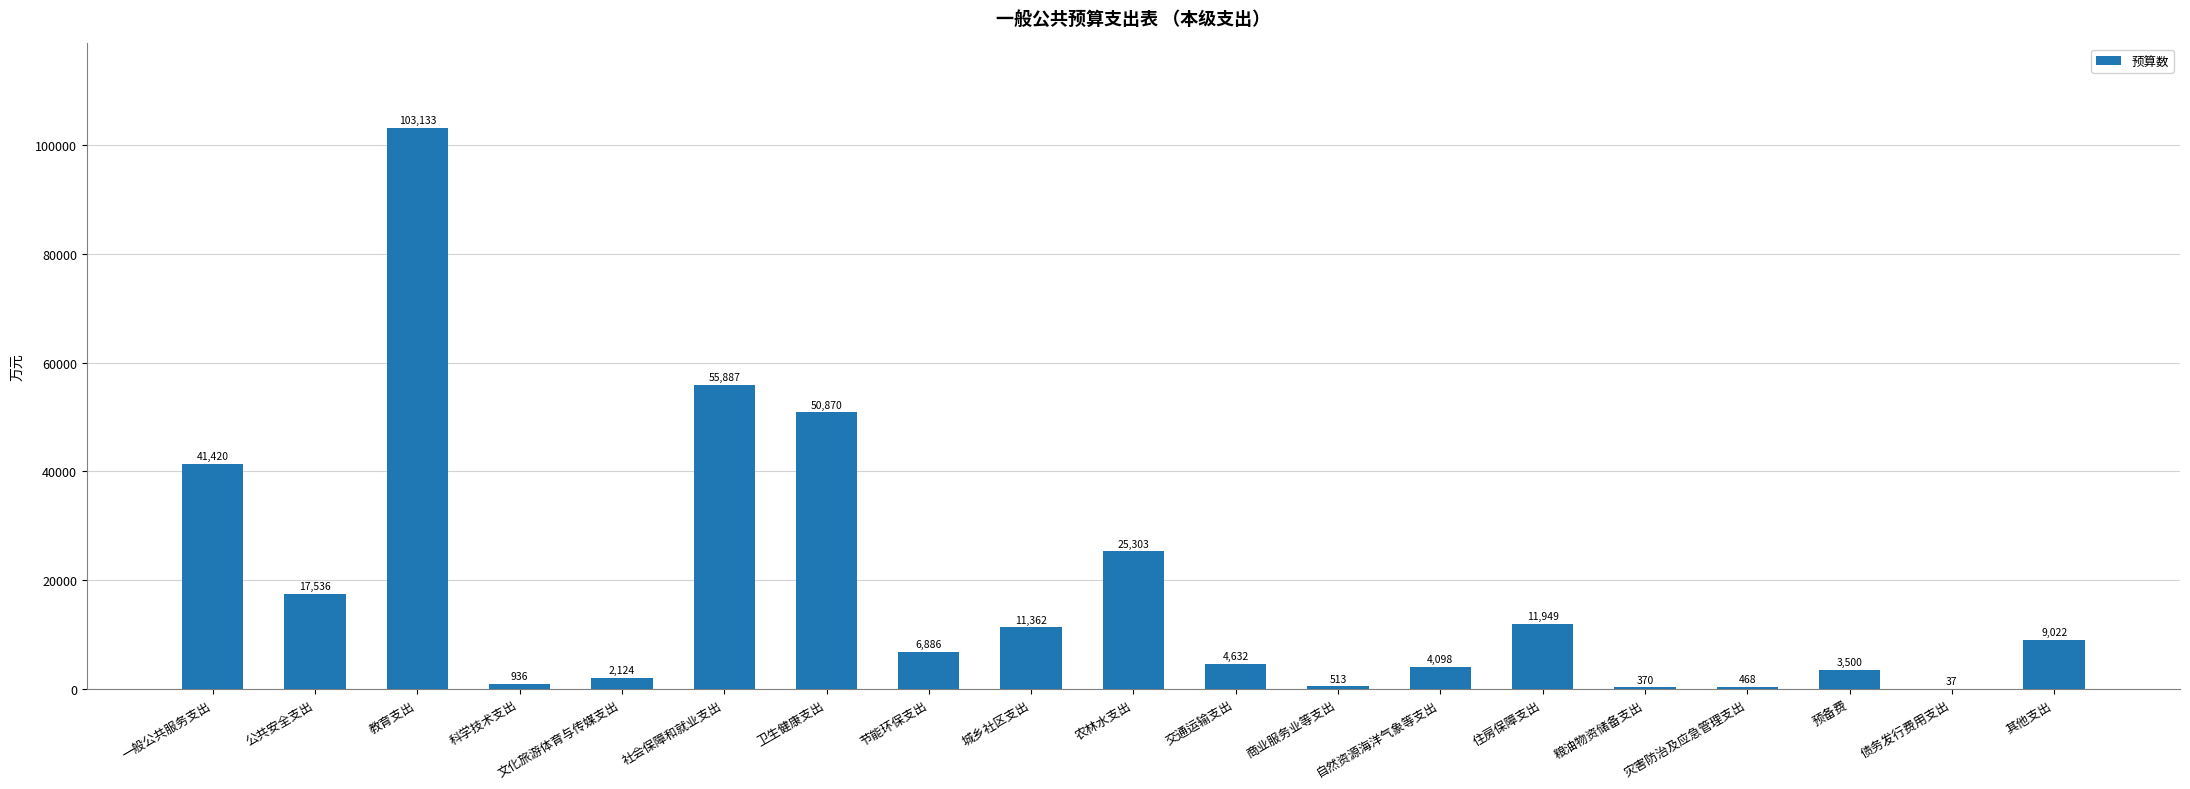

Between 城乡社区支出 and 粮油物资储备支出, which is larger?

城乡社区支出